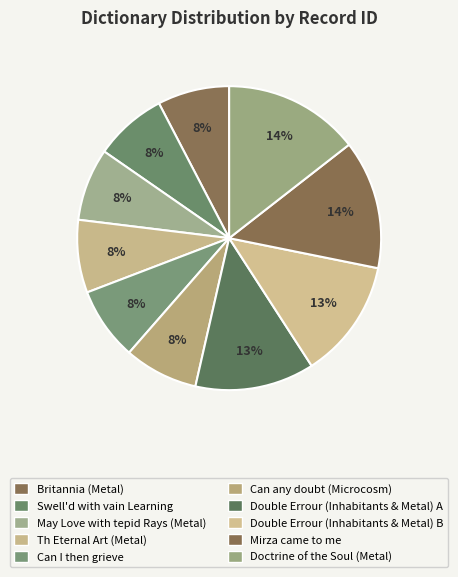

Is Doctrine of the Soul (Metal) the majority of the pie?

No